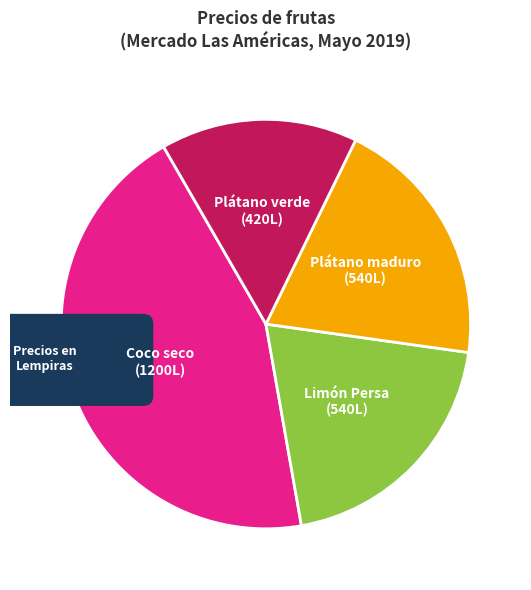

What is the largest slice in the pie chart?

Coco seco